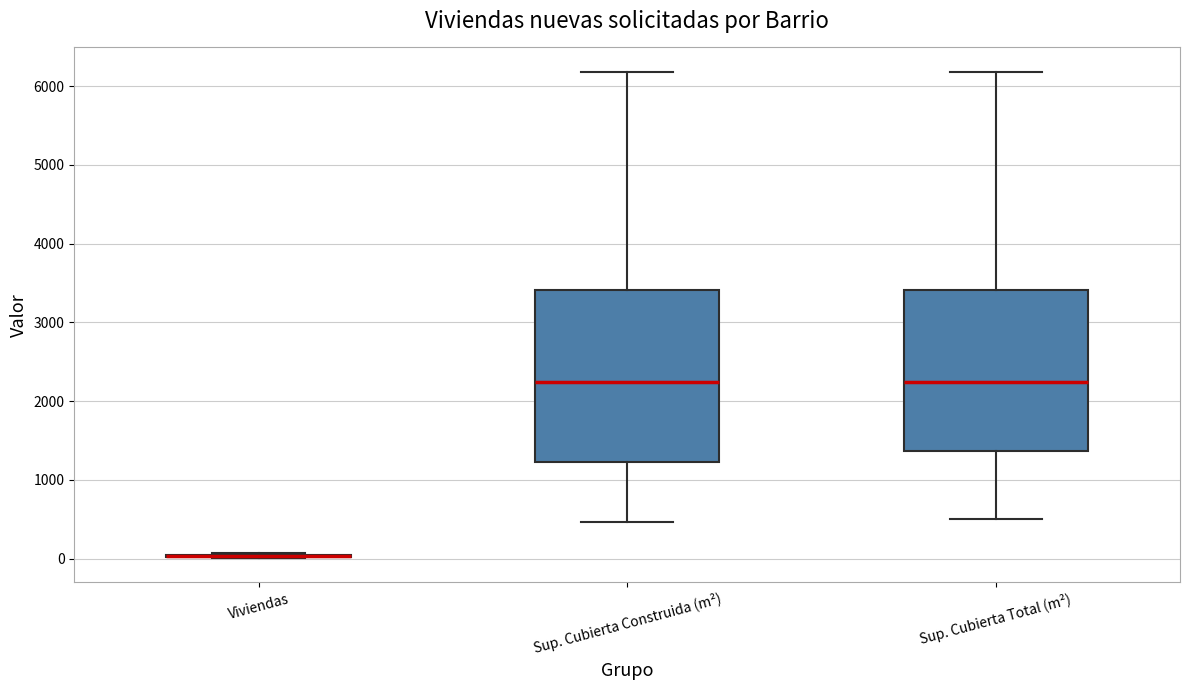

Which box is the tallest, from its lower edge to its upper edge?

Sup. Cubierta Construida (m²)